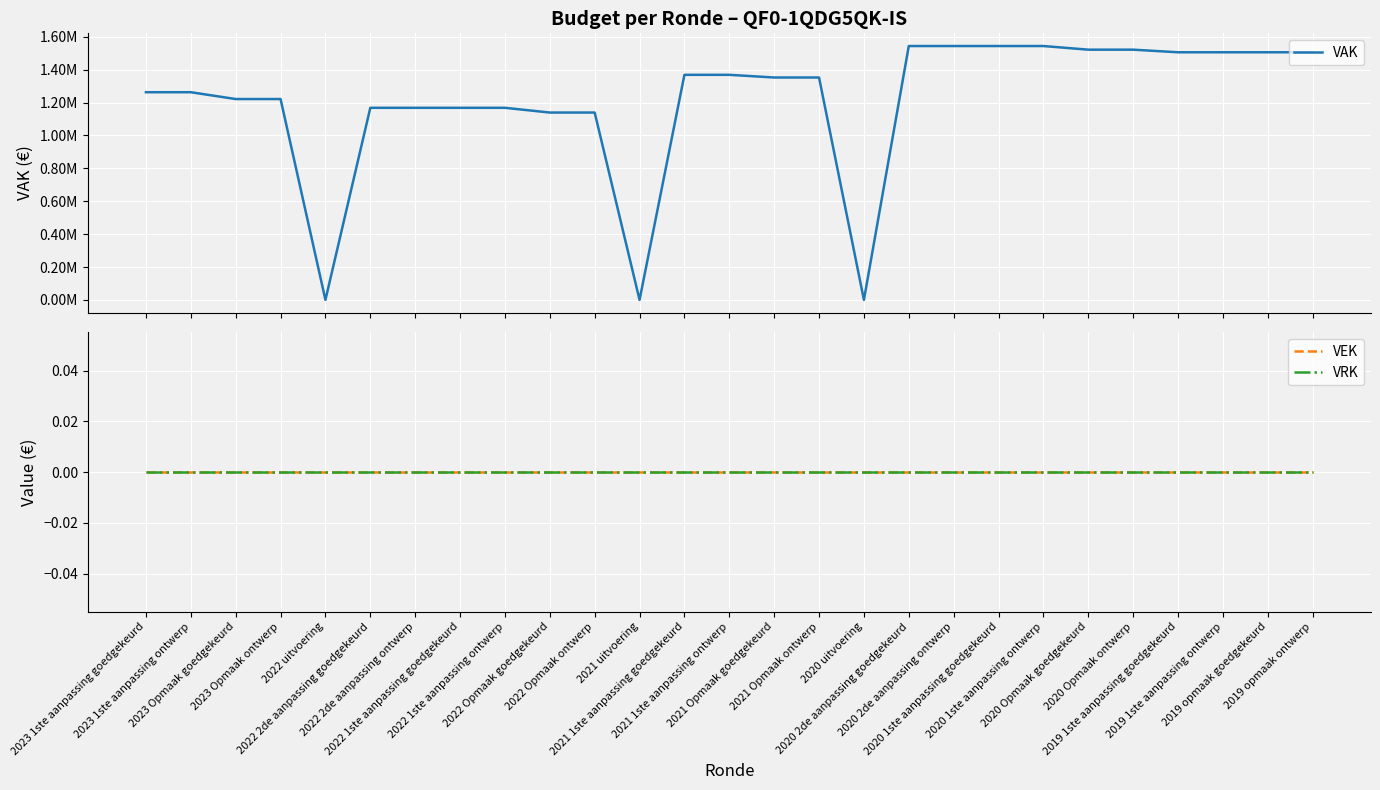

Which series has the largest range (max minus min)?

VAK